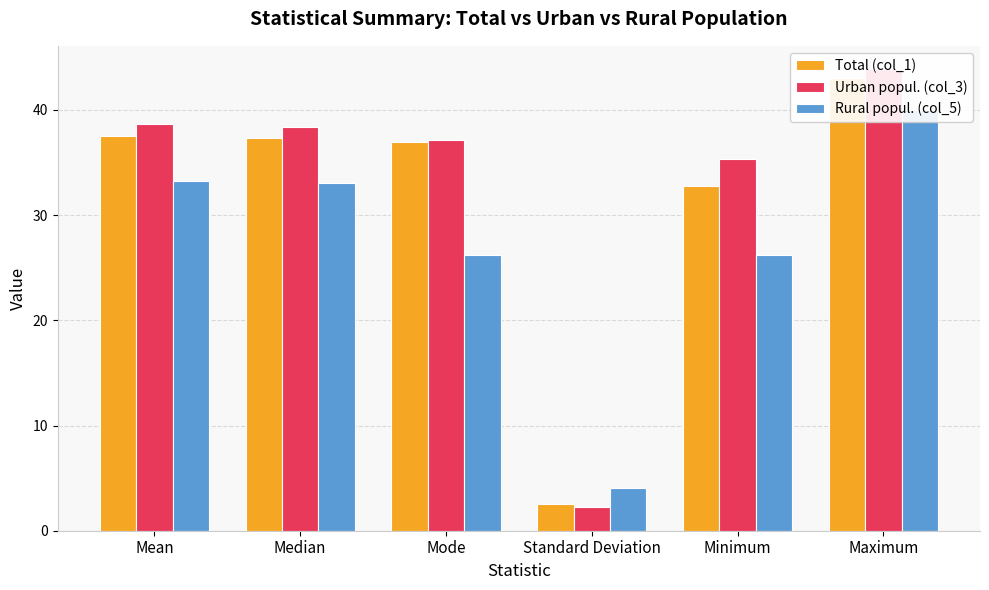

At Median, list the series in order from smallest to largest.

Rural popul. (col_5), Total (col_1), Urban popul. (col_3)